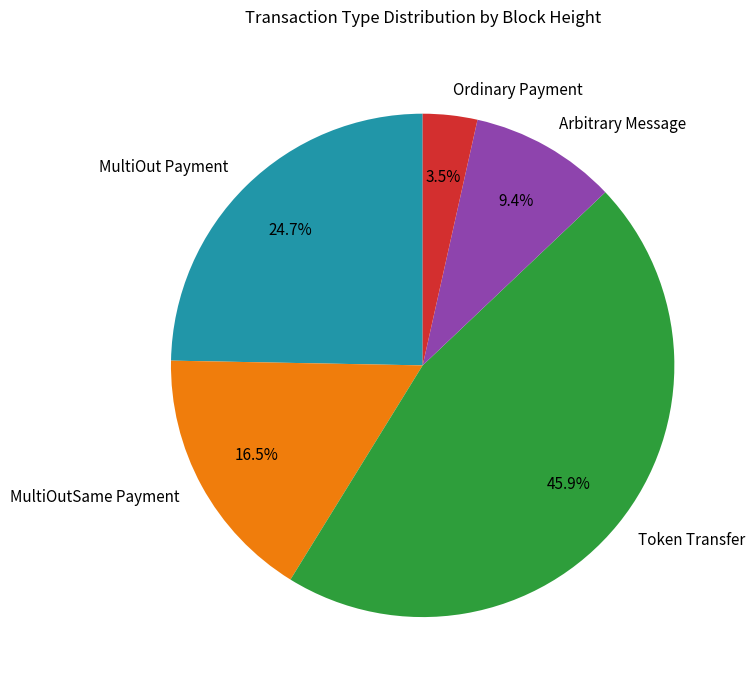

Combined, do Ordinary Payment and Arbitrary Message account for over 50%?

No